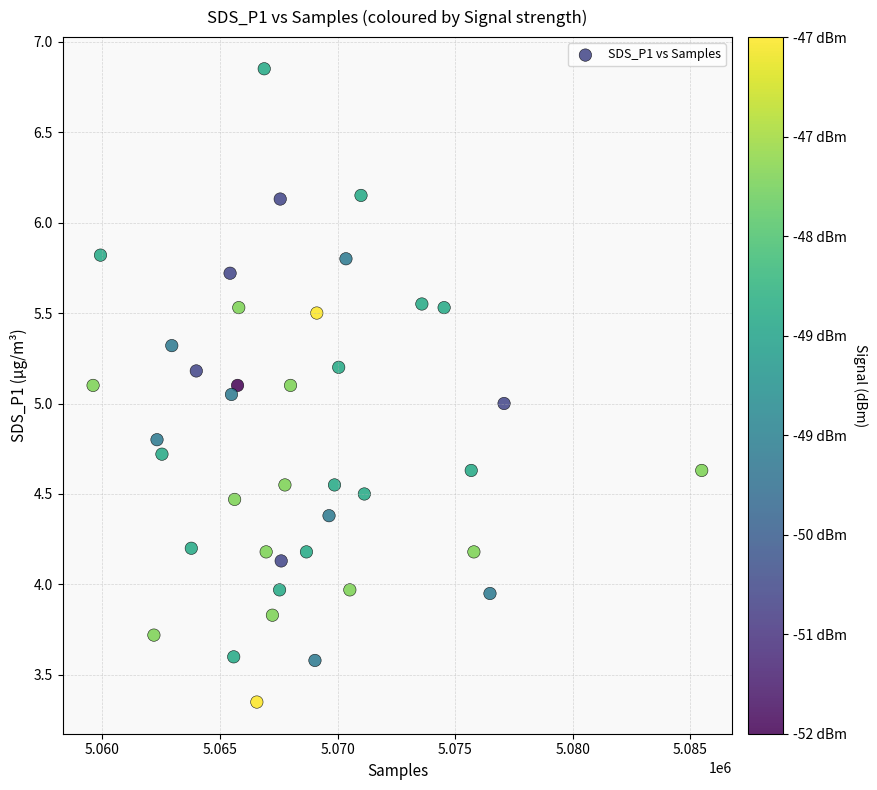

What is the range of X values (max minus min)?

25879.0